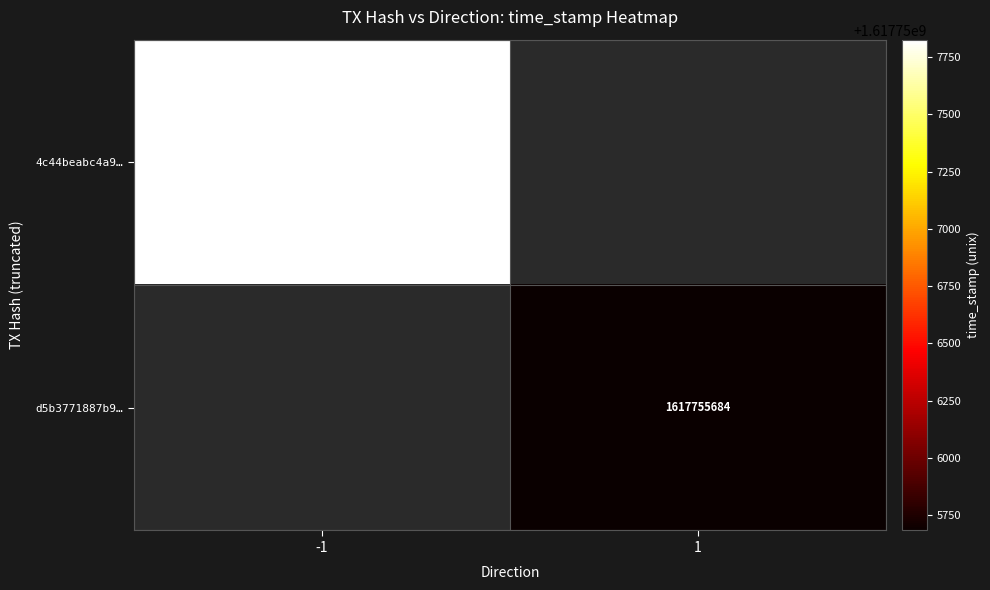

Is it true that d5b3771887b9… equals 2651933864 at 1?

False